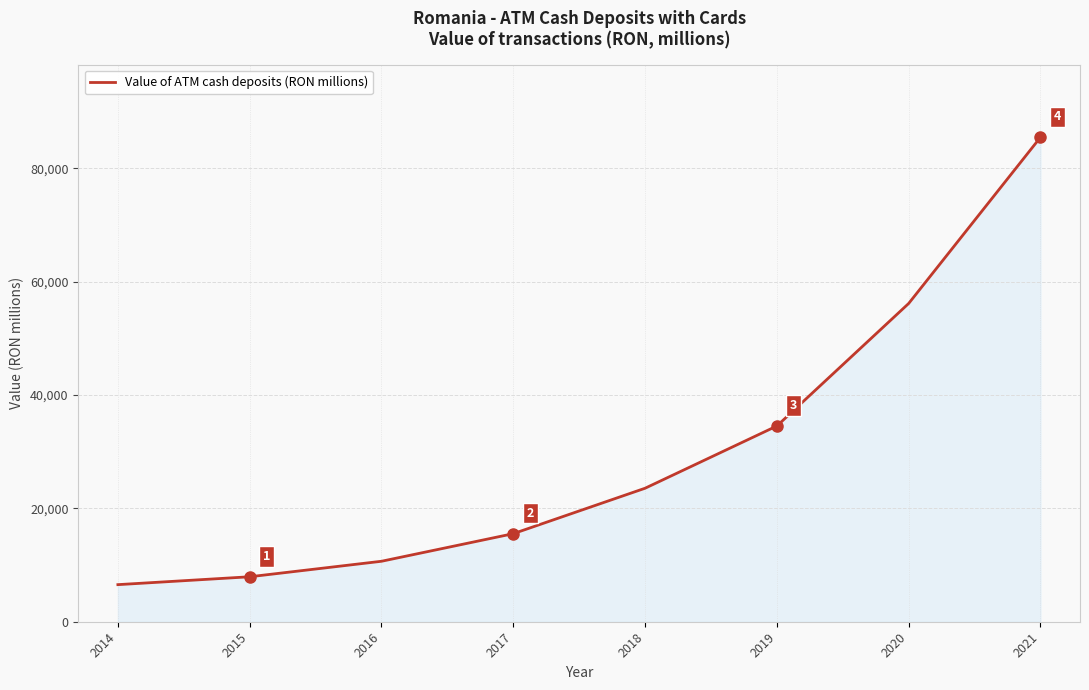

How many values are below 23546?

4